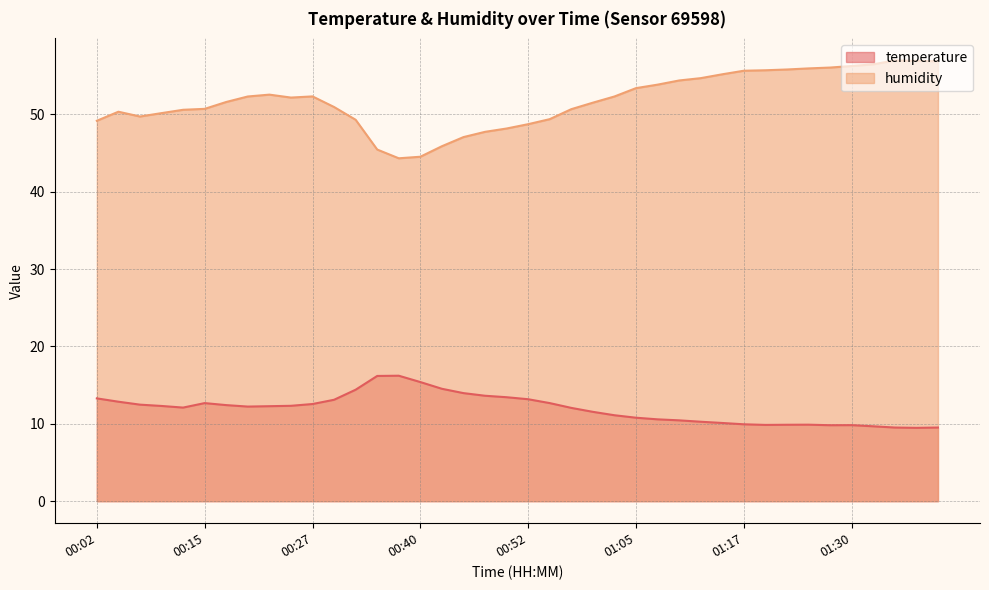

The humidity series shows 97.7 at 01:25. True or false?

False